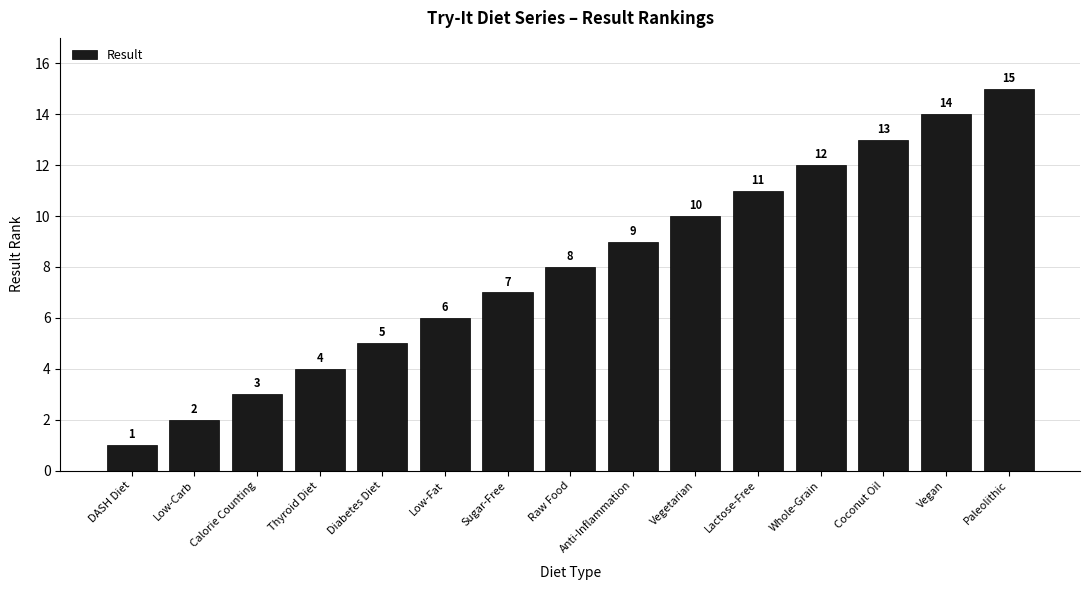

What is the change in value from Calorie Counting to Vegetarian?

+7